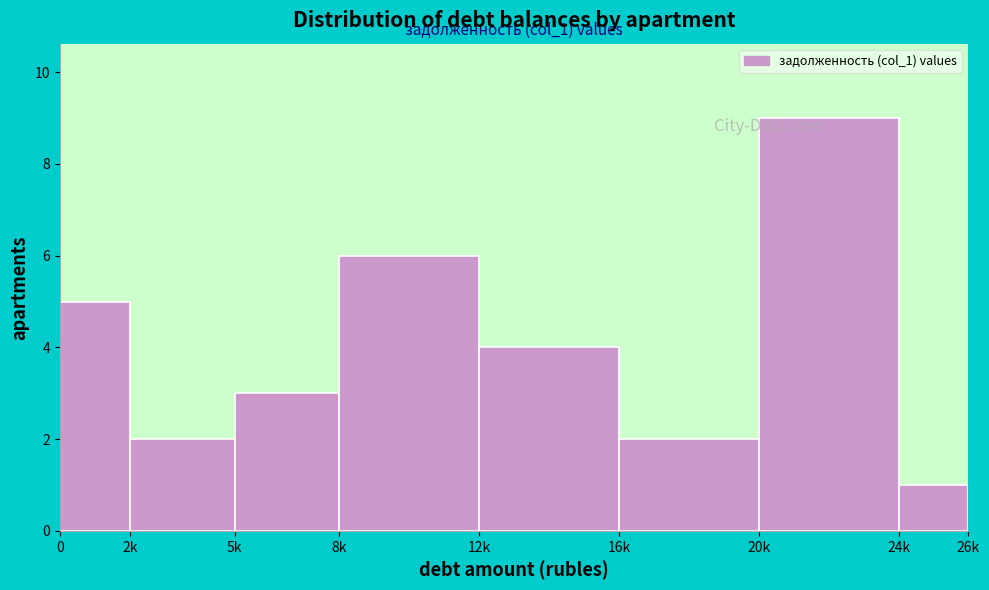

Reading left to right, what are all the values shown in this chart?

5	2	3	6	4	2	9	1